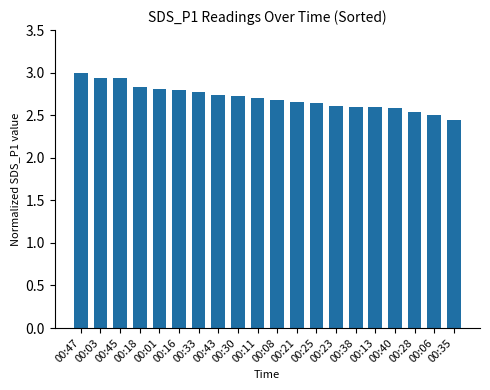

What is the difference between the values at 00:06 and 00:16?

0.3